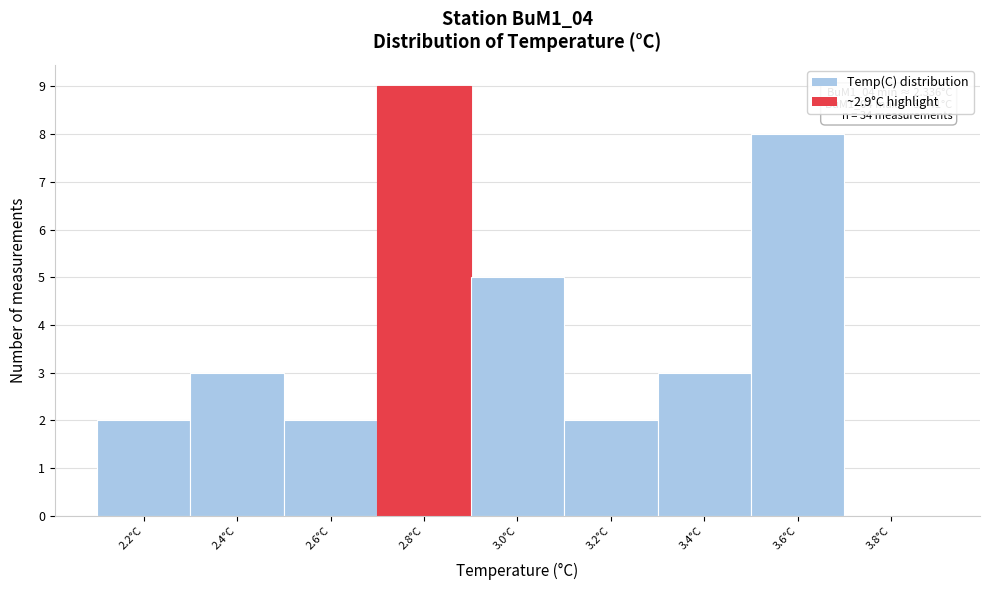

Reading left to right, extract all data points from this chart.

2.2°C=2	2.4°C=3	2.6°C=2	2.8°C=9	3.0°C=5	3.2°C=2	3.4°C=3	3.6°C=8	3.8°C=0